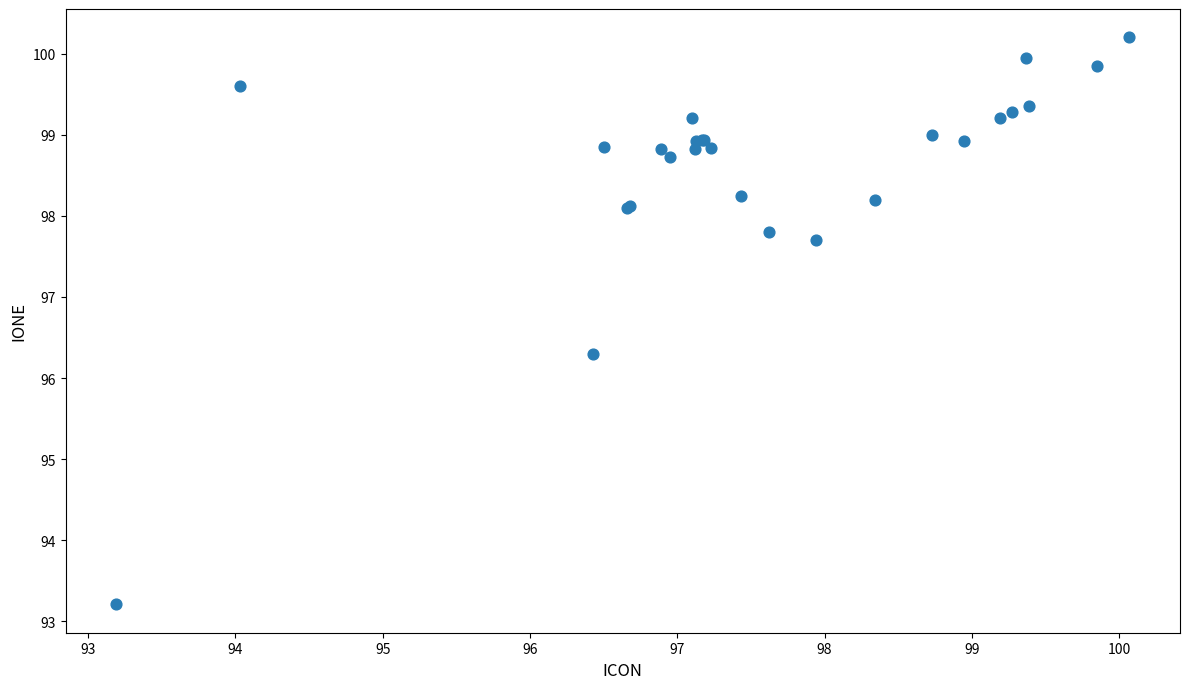

What Y value in the scatter plot is closest to 96?

96.3